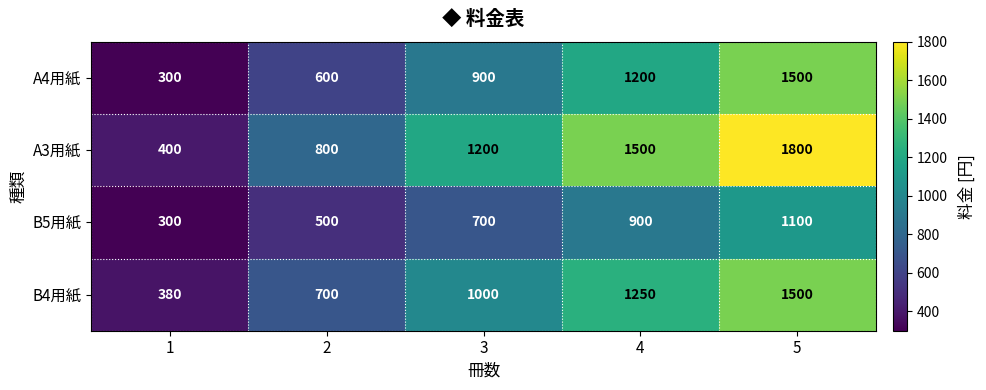

At which label is B4用紙 closest to 940?

3